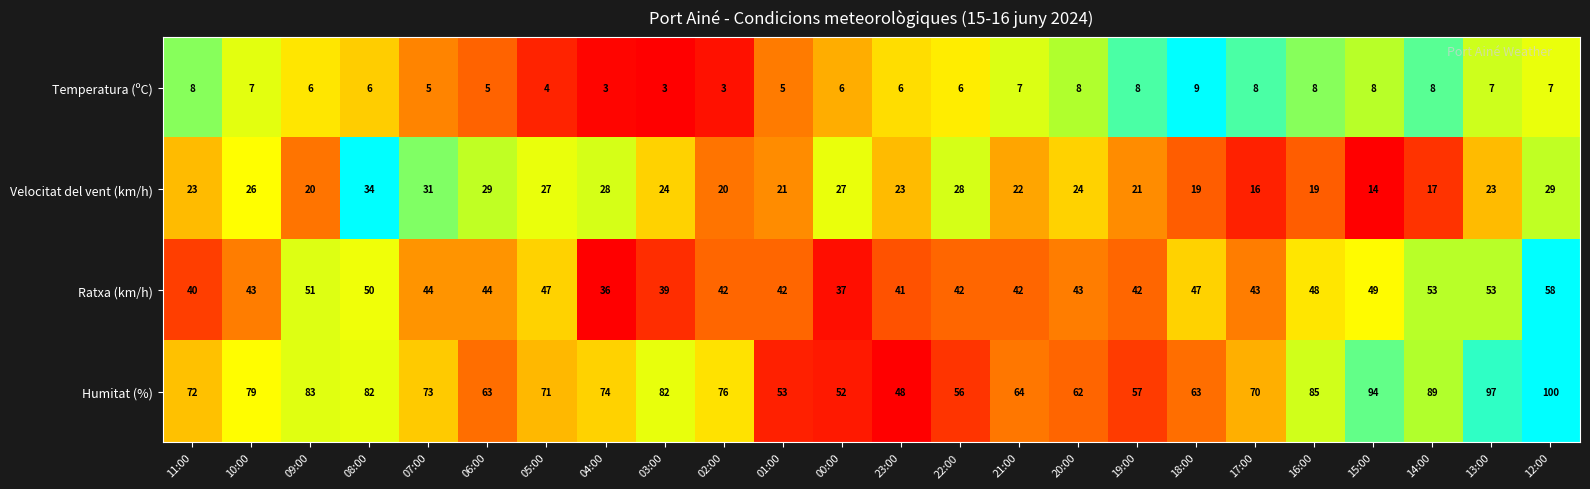

Read the Ratxa (km/h) value at 18:00, to the nearest 10.

50